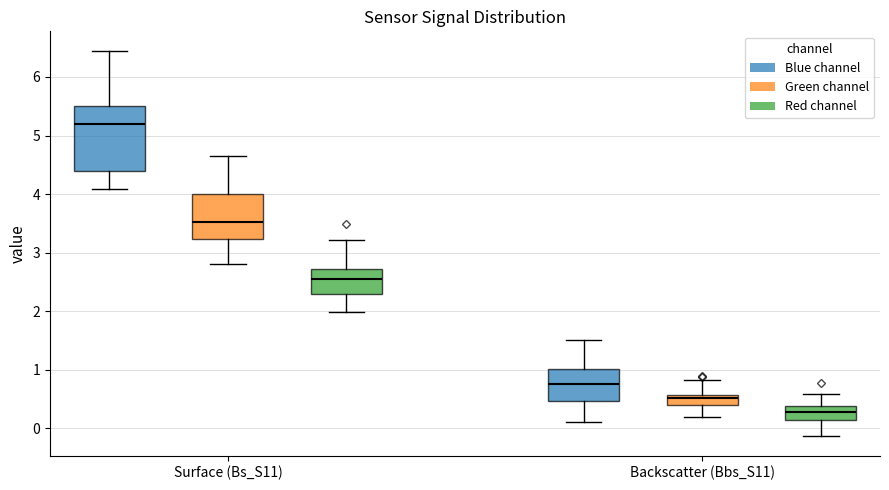

Which box has the lowest median line?

Backscatter (Bbs_S11) (Red channel)